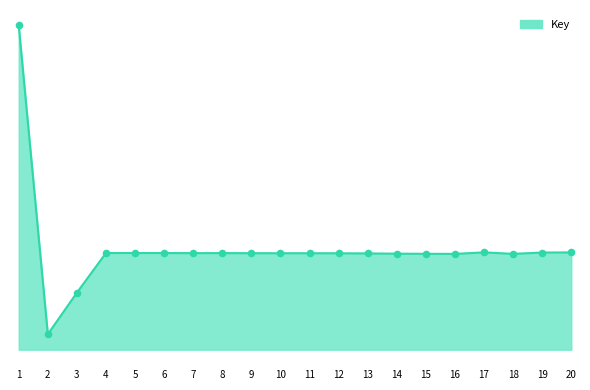

What is the ratio of the value at 18 to the value at 7?

1.0